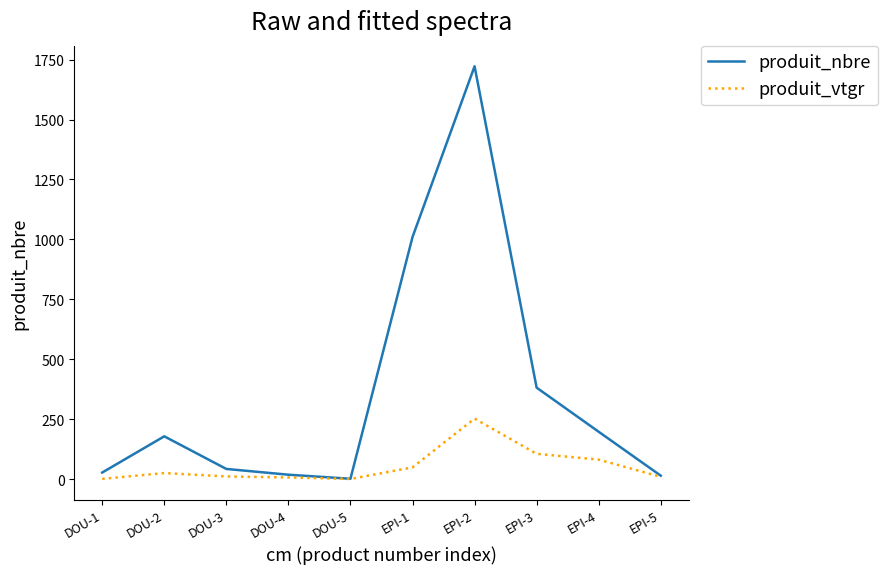

At which category is the sum across all series the highest?

EPI-2